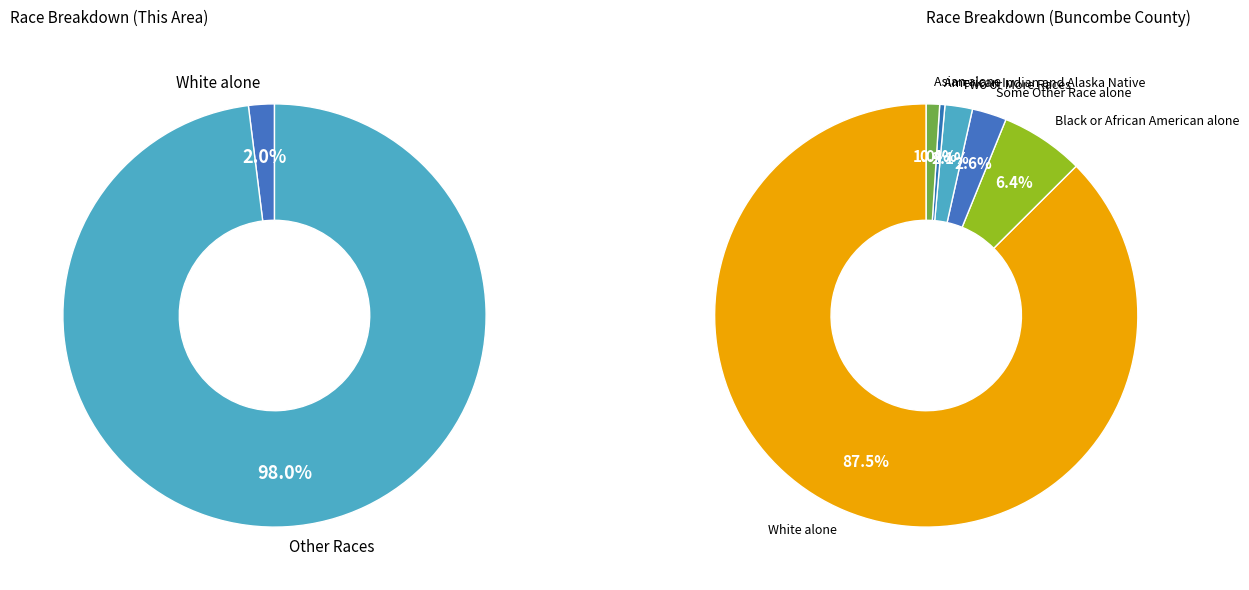

Combined, do American Indian and Alaska Native and Asian alone account for over 50%?

No